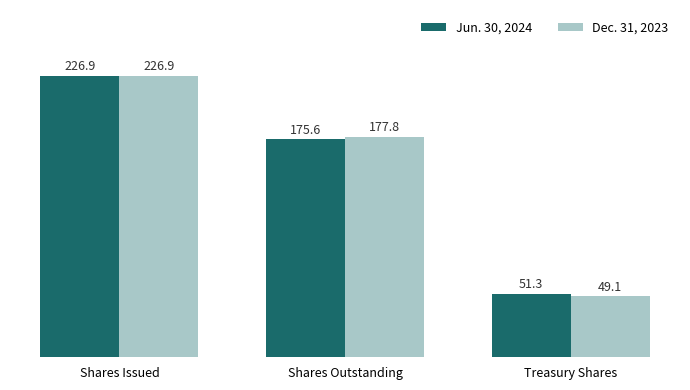

What are all the series names shown in the legend?

Jun. 30, 2024, Dec. 31, 2023